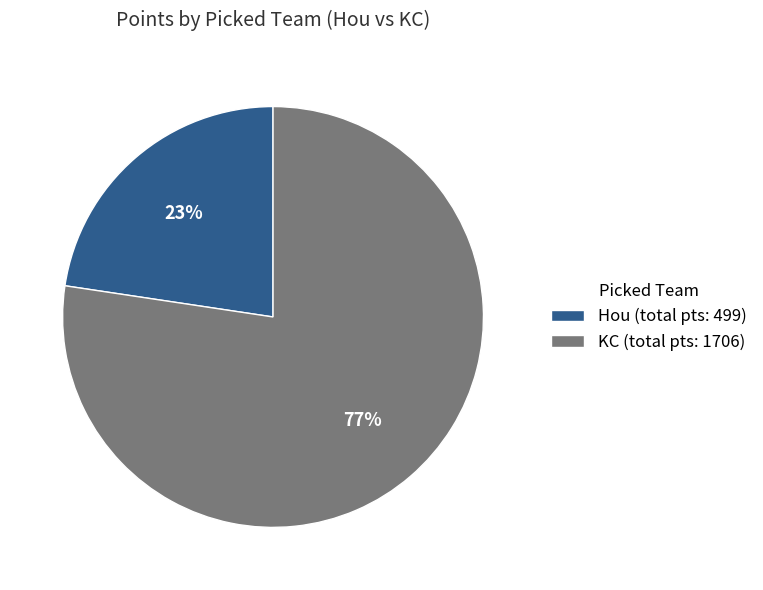

To the nearest percent, what is the average slice percentage?

50%